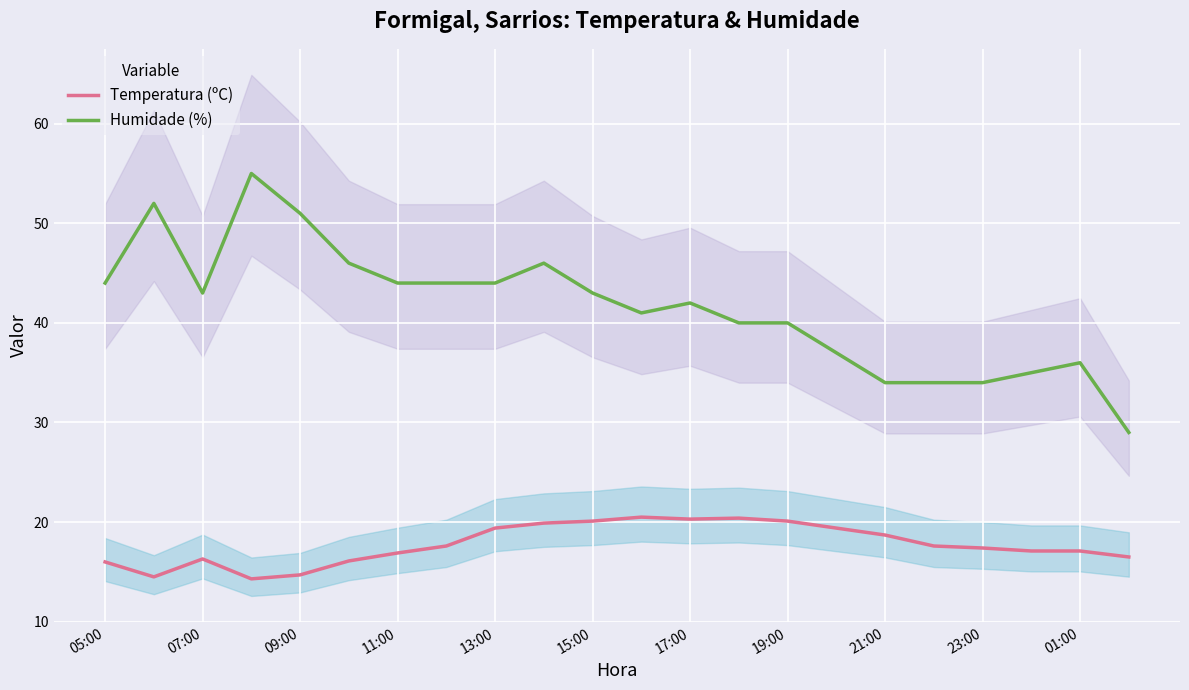

Is it true that Humidade (%) equals 18.4 at 15?

False